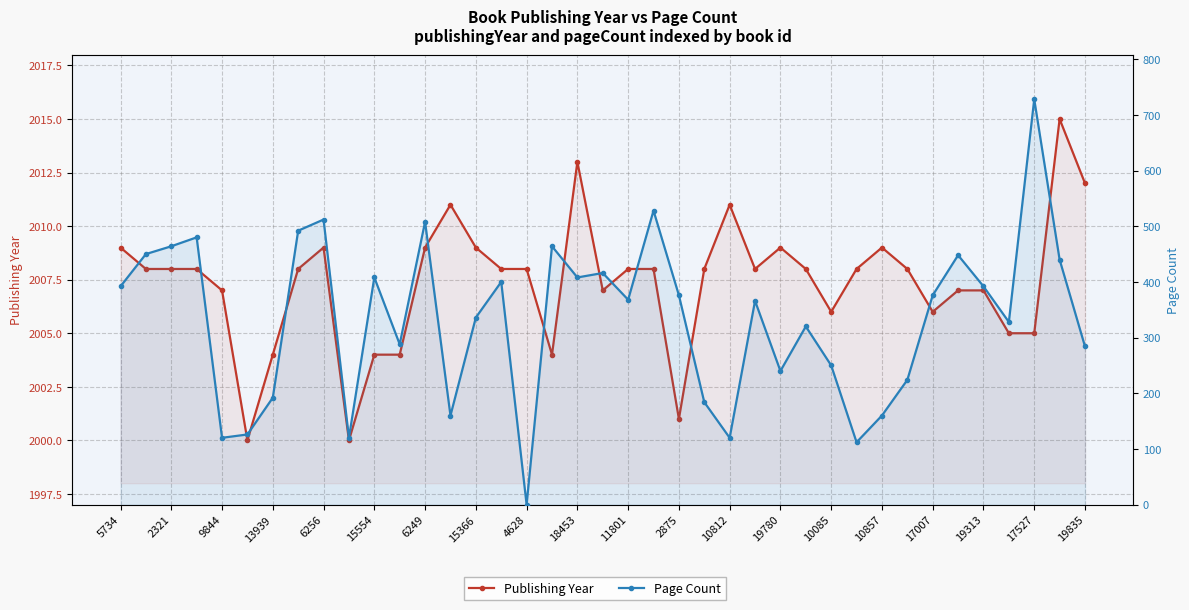

True or false: Publishing Year and Page Count intersect in this chart.

False